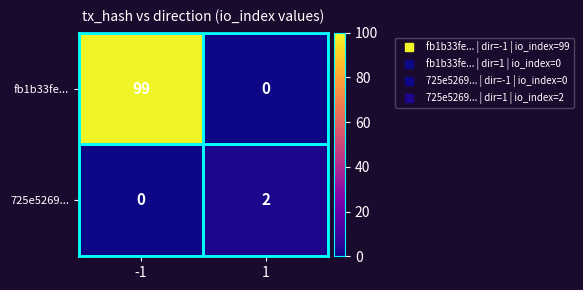

The value of fb1b33fe... at -1 is 99. True or false?

True